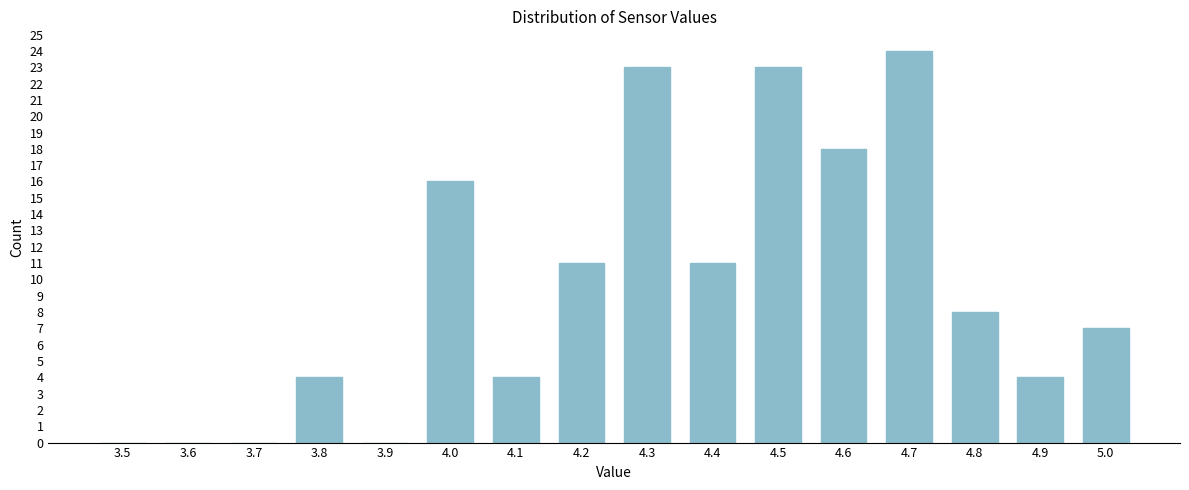

Reading right to left, transcribe all the data shown in this chart.

5.0=7	4.9=4	4.8=8	4.7=24	4.6=18	4.5=23	4.4=11	4.3=23	4.2=11	4.1=4	4.0=16	3.9=0	3.8=4	3.7=0	3.6=0	3.5=0